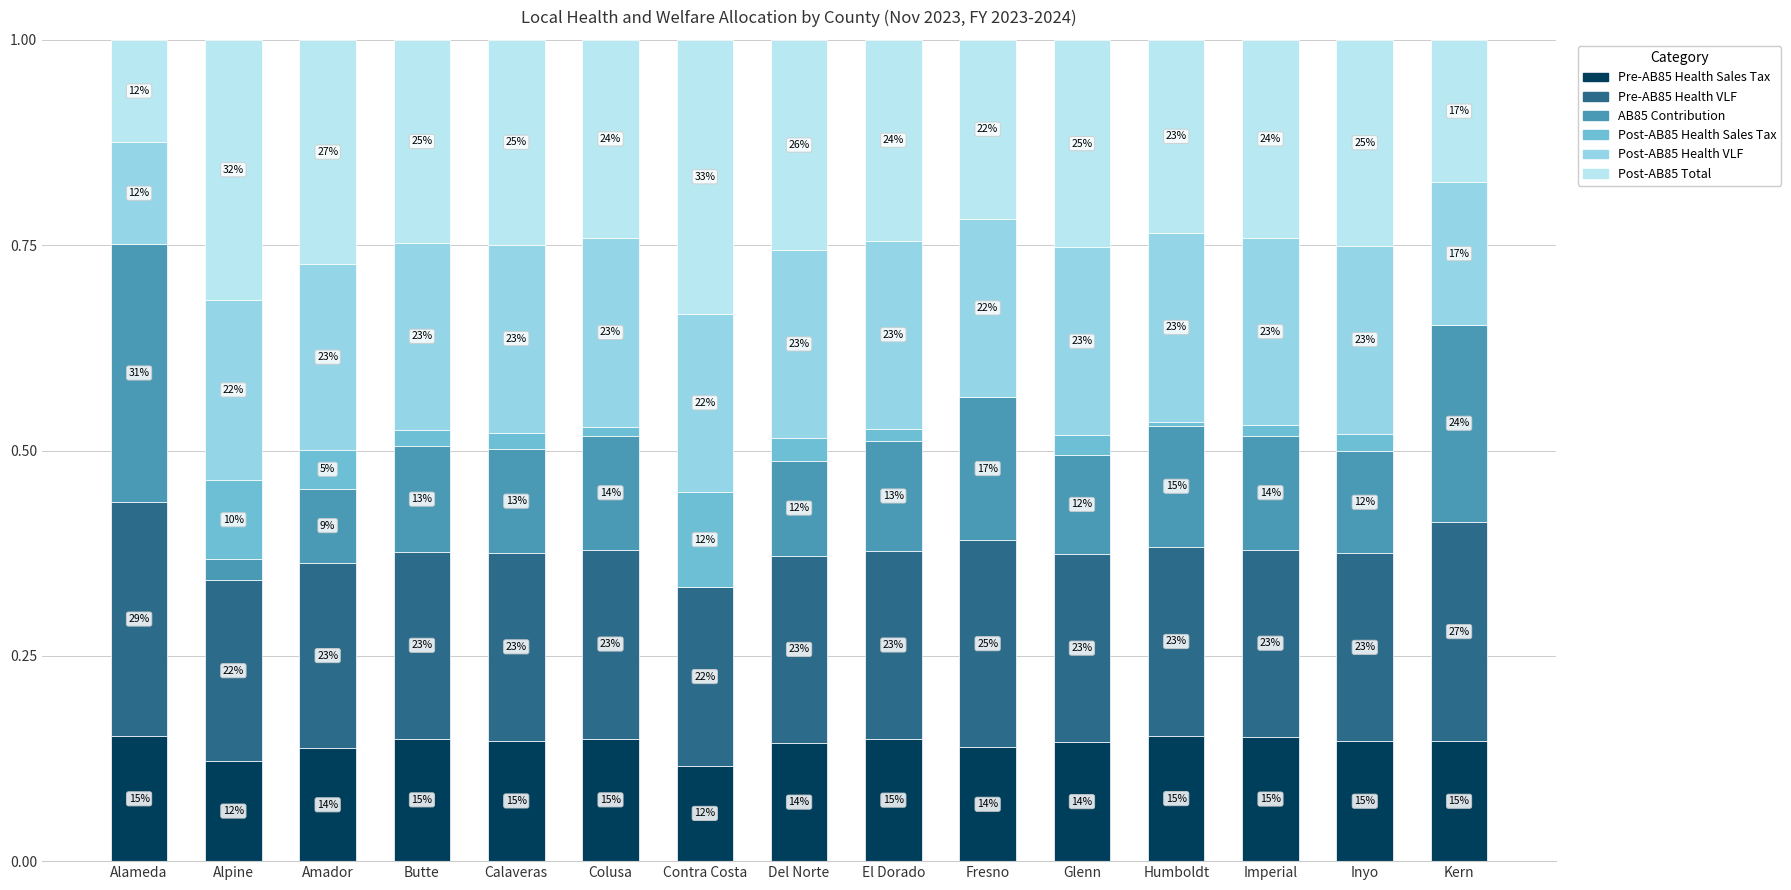

What are all the series names shown in the legend?

Pre-AB85 Health Sales Tax, Pre-AB85 Health VLF, AB85 Contribution, Post-AB85 Health Sales Tax, Post-AB85 Health VLF, Post-AB85 Total